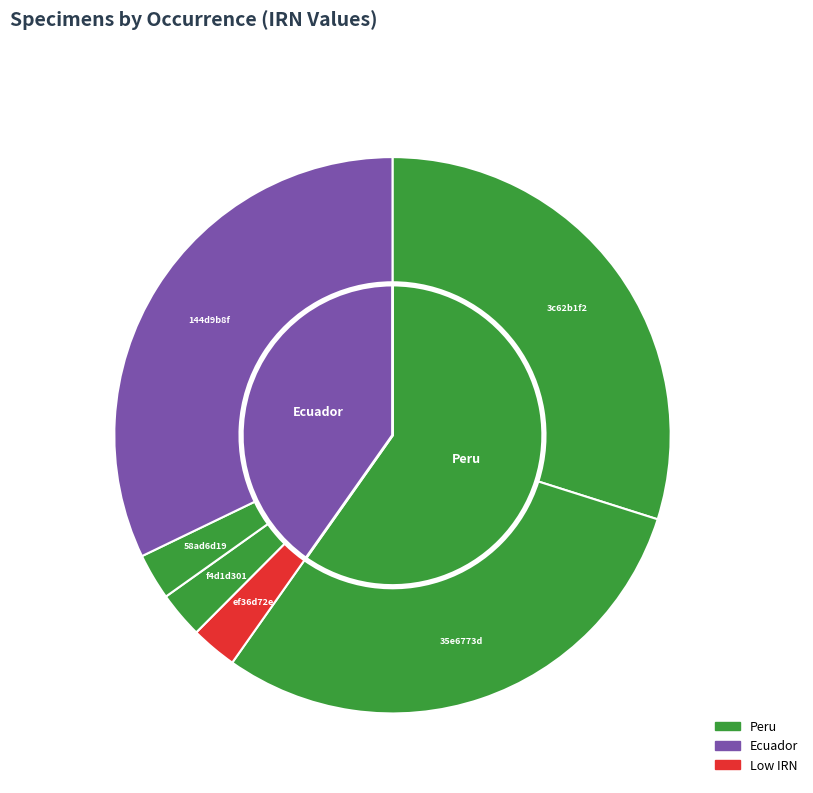

Count the number of slices in the pie.

6